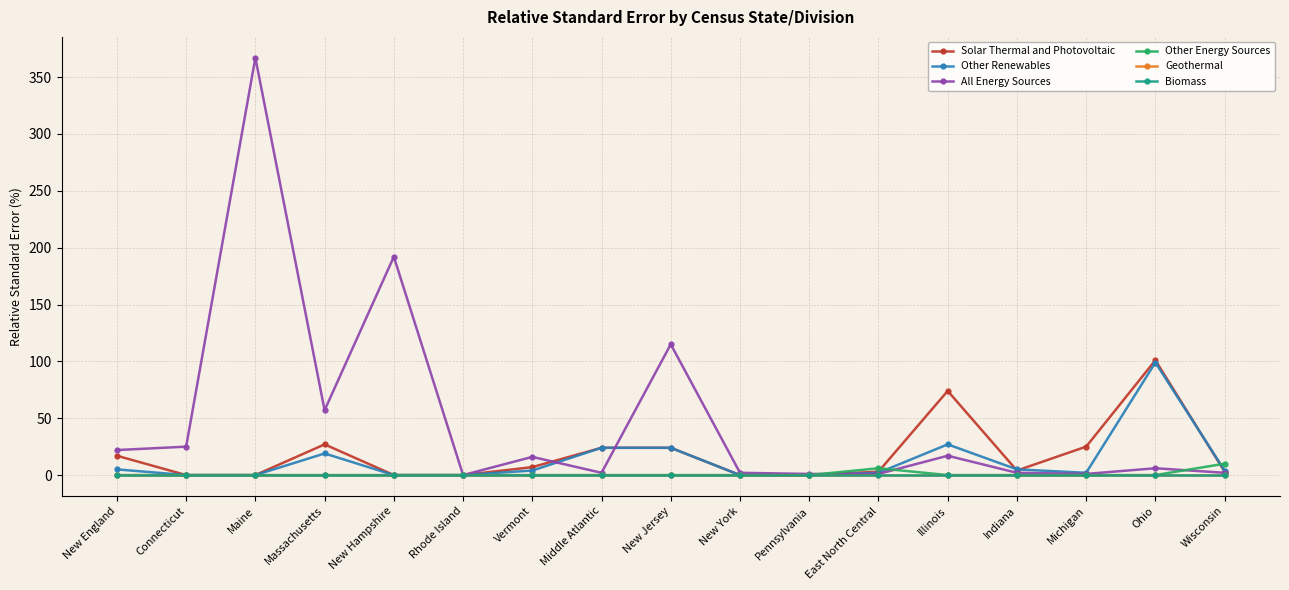

True or false: Geothermal has a value of 0 at Ohio.

True